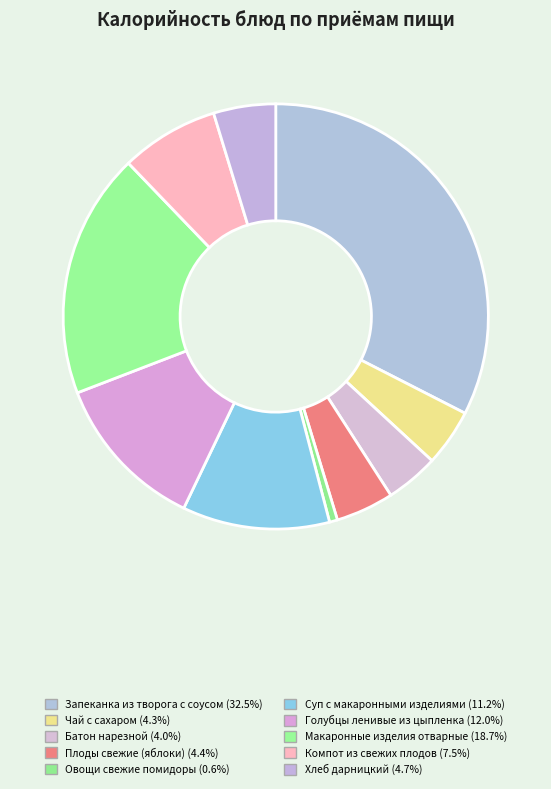

Between Макаронные изделия отварные and Суп с макаронными изделиями, which is larger?

Макаронные изделия отварные